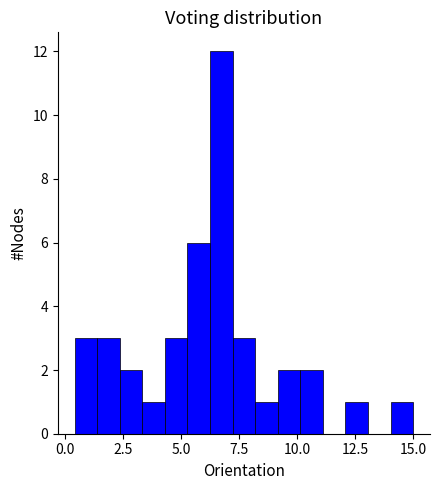

Around what value on the x-axis is the tallest bar? Give the approximate position of its centre, as read against the axis.

6.5